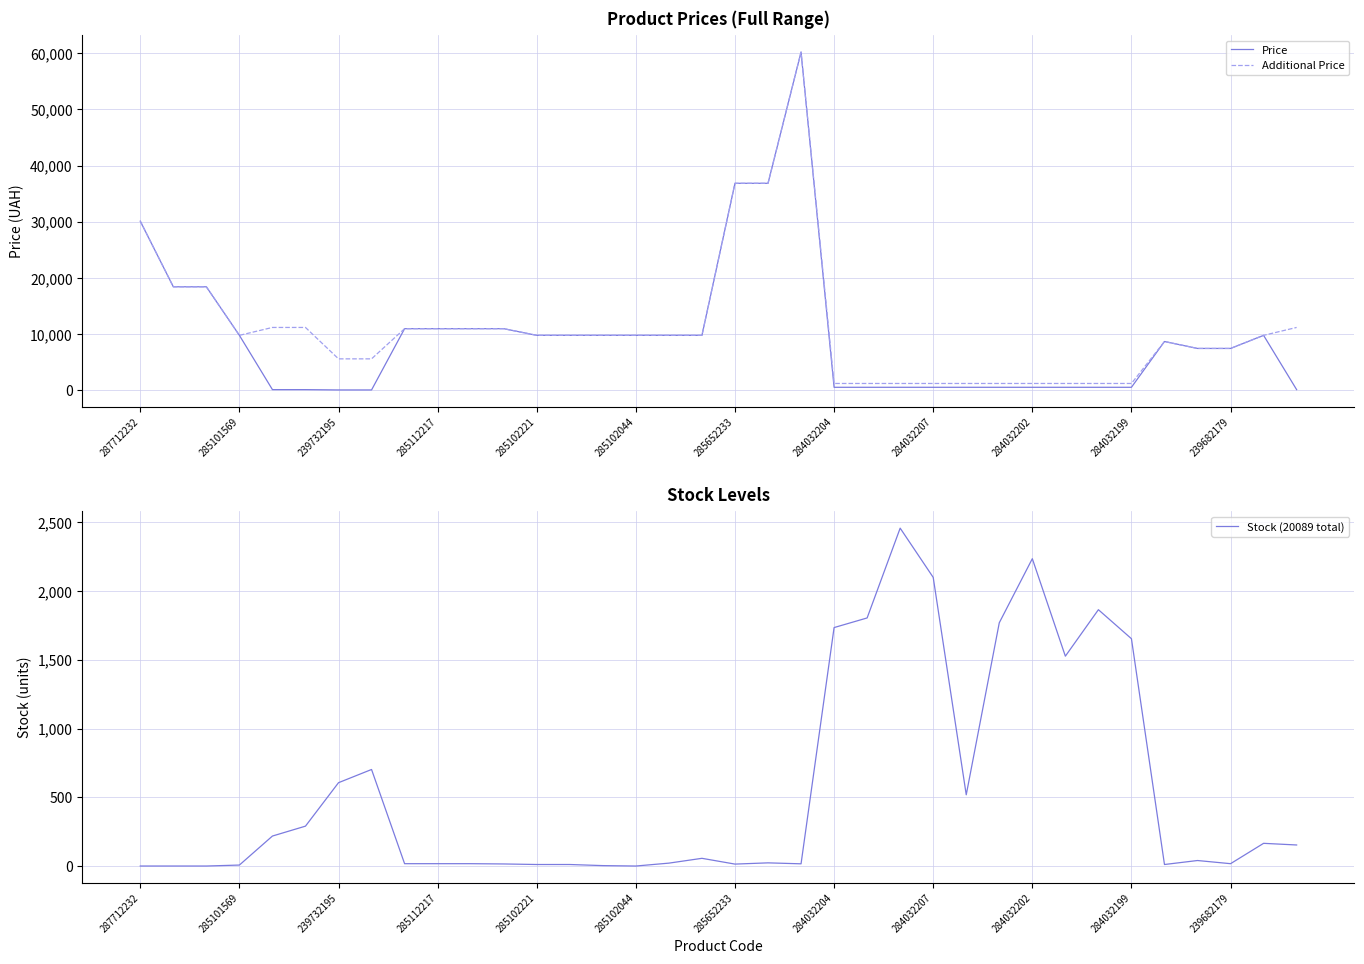

Reading right to left, what are all the values shown in this chart?

Price: 111.8	9775.5	7444.6	7444.6	8679.5	528.2	528.2	528.2	528.2	528.2	528.2	528.2	528.2	528.2	528.2	60205.6	36841.8	36841.8	9775.5	9775.5	9775.5	9775.5	9775.5	9775.5	10964.4	10964.4	10964.4	10964.4	55.9	55.9	111.8	111.8	9775.5	18420.9	18420.9	30102.8
Additional Price: 11182.0	9775.5	7444.6	7444.6	8679.5	1210.7	1210.7	1210.7	1210.7	1210.7	1210.7	1210.7	1210.7	1210.7	1210.7	60205.6	36841.8	36841.8	9775.5	9775.5	9775.5	9775.5	9775.5	9775.5	10964.4	10964.4	10964.4	10964.4	5591.0	5591.0	11182.0	11182.0	9775.5	18420.9	18420.9	30102.8
Stock (20089 total): 153.0	165.0	17.0	40.0	11.0	1653.0	1864.0	1526.0	2235.0	1769.0	518.0	2099.0	2457.0	1804.0	1734.0	16.0	23.0	14.0	56.0	21.0	0.0	3.0	11.0	11.0	15.0	17.0	17.0	17.0	702.0	606.0	290.0	218.0	7.0	0.0	0.0	0.0